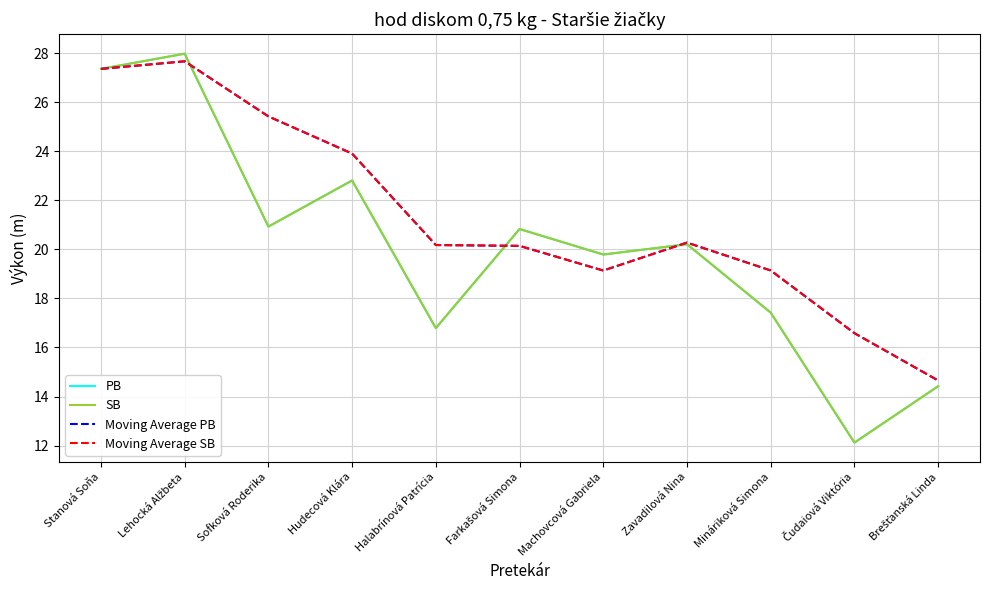

In Moving Average SB, how many points are higher than both neighbors (excluding endpoints)?

2